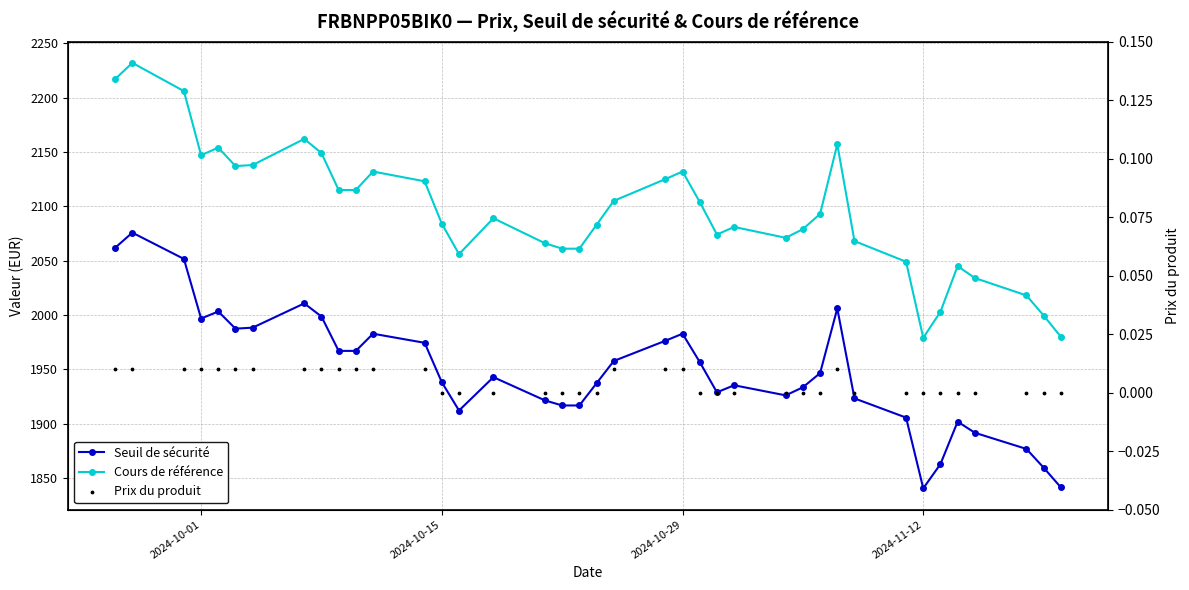

Is the value of Cours de référence at 2024-10-01 greater than the value of Prix du produit at 21?

Yes